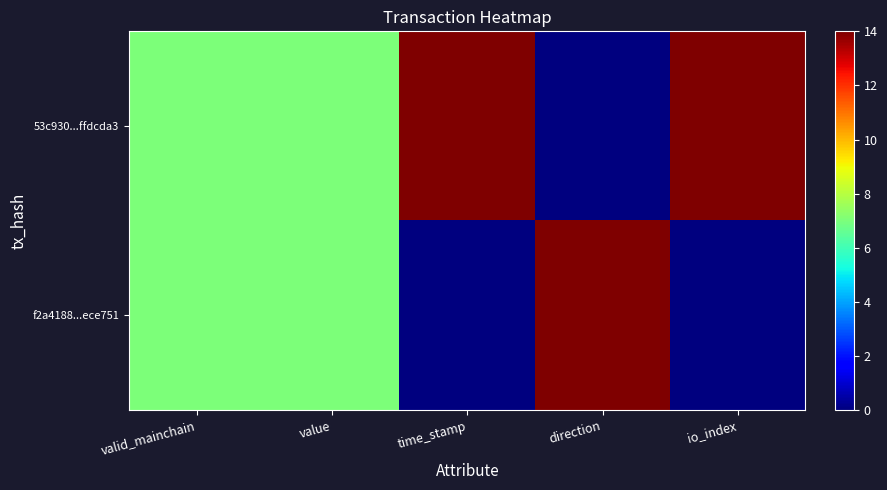

Which label corresponds to the largest value in the chart?

time_stamp